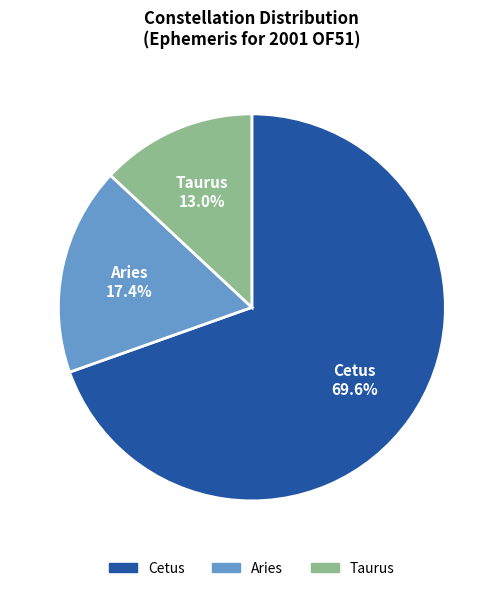

Is the sum of Taurus and Aries greater than half?

No